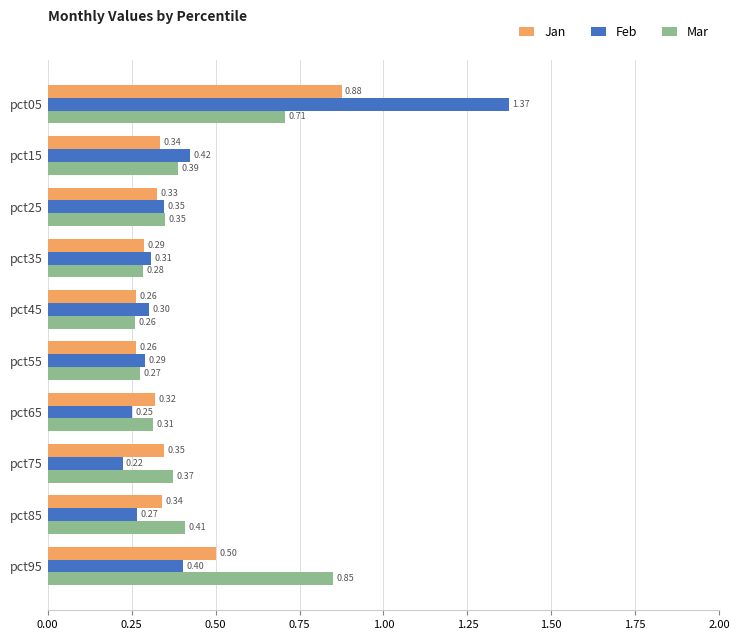

Between pct15 and pct95, which series saw the biggest shift?

Mar